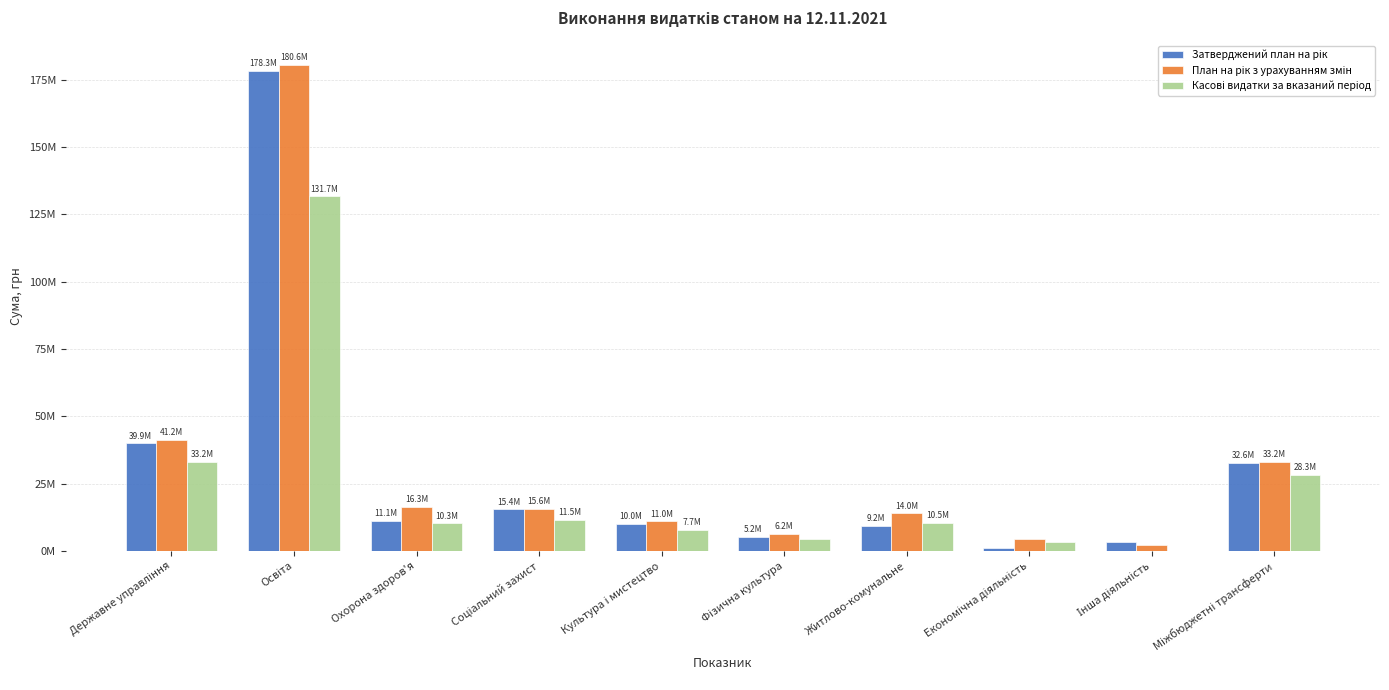

Is it true that План на рік з урахуванням змін equals 26599468.6 at Соціальний захист?

False